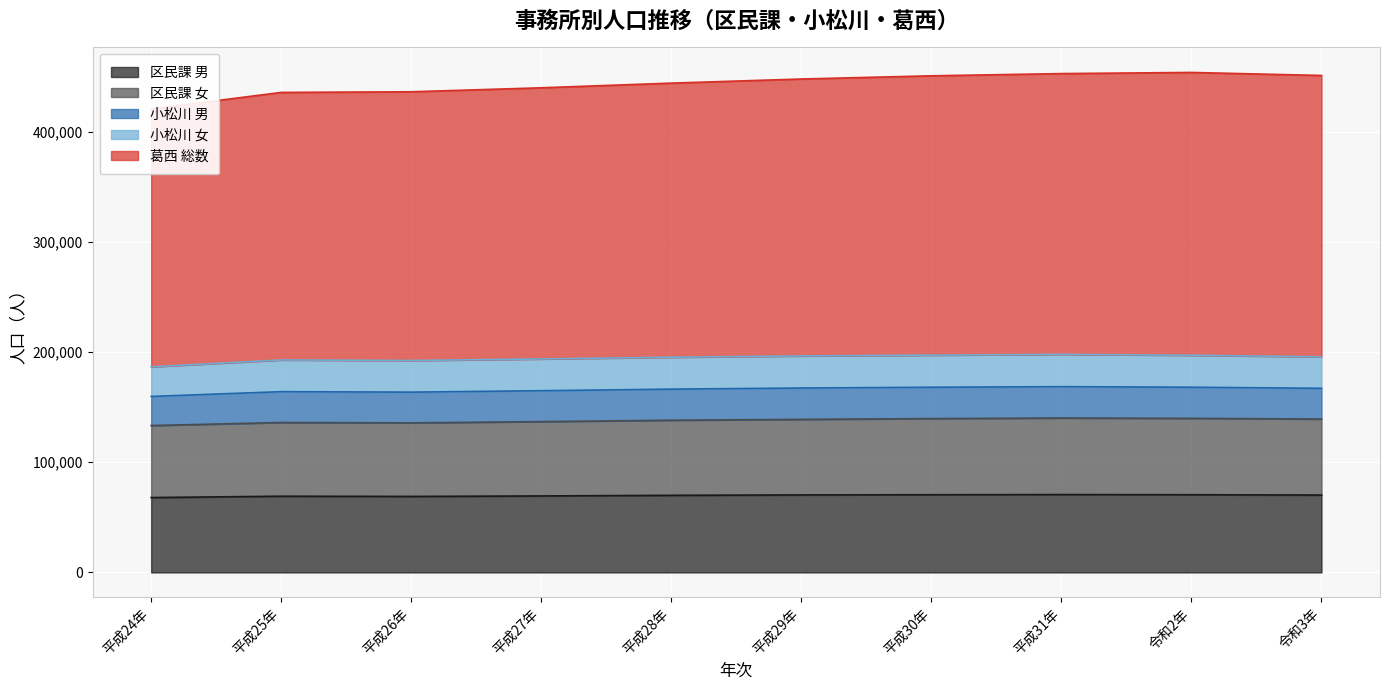

Is it true that 区民課 男 equals 26165 at 平成28年?

False